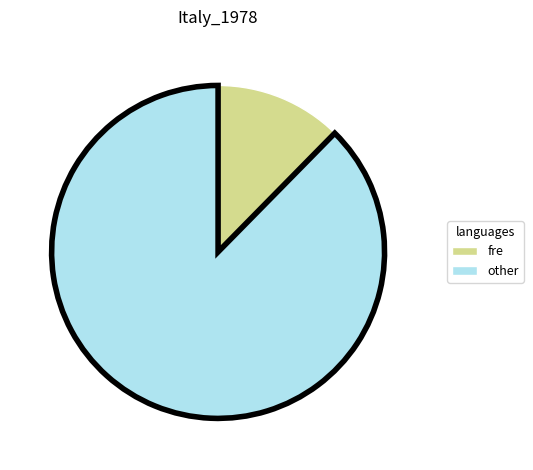

How many segments does this pie chart have?

2